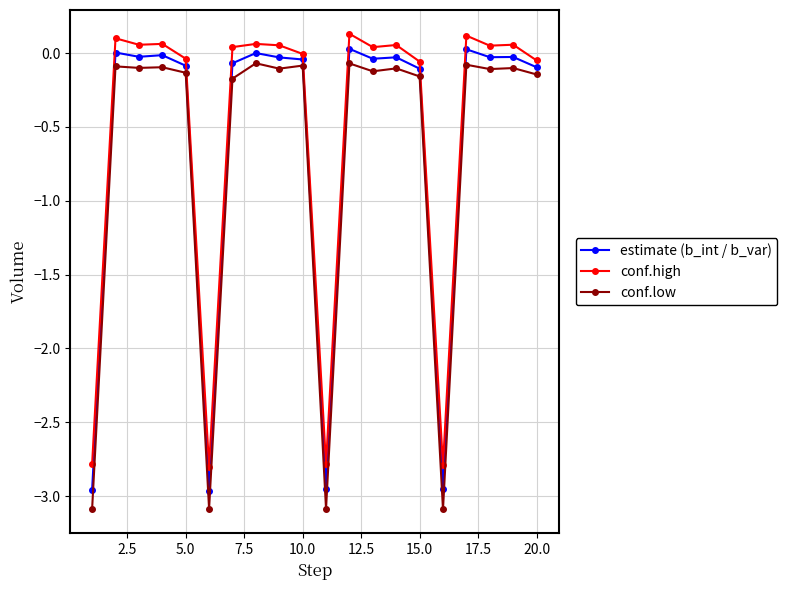

What is the average value of the conf.low series?

-0.7